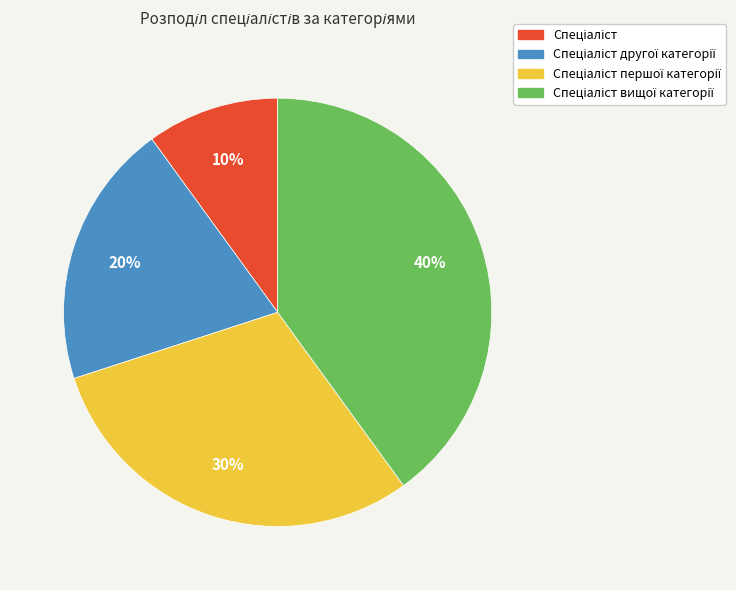

To the nearest percent, what is the difference between the largest and smallest slice percentages?

30%